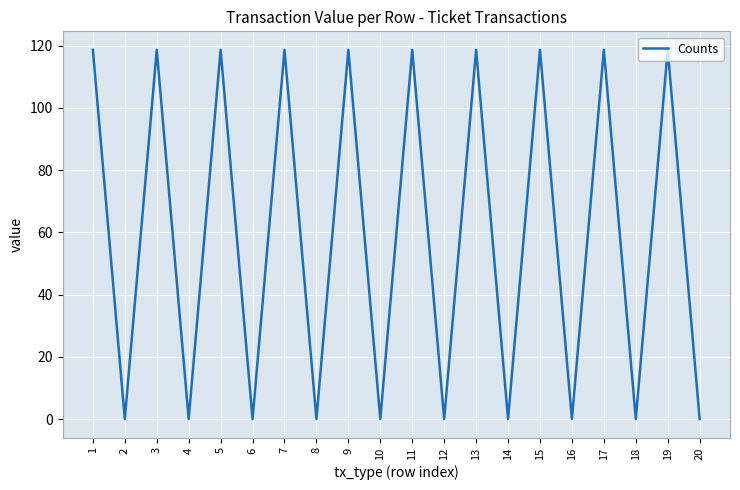

How many lines are shown in the chart?

1